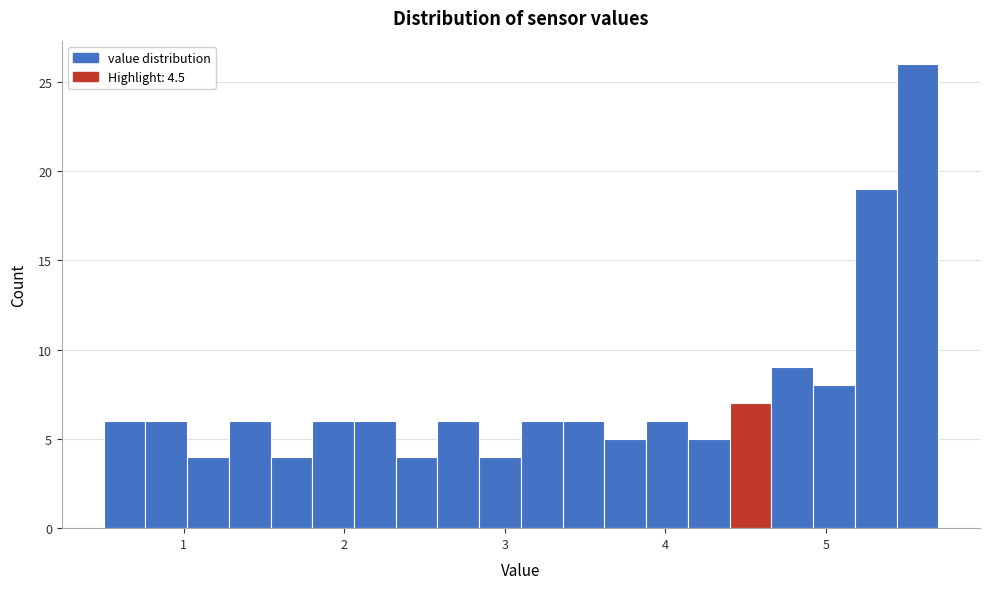

Read against the x-axis, roughly where is the centre of the tallest bar?

5.6